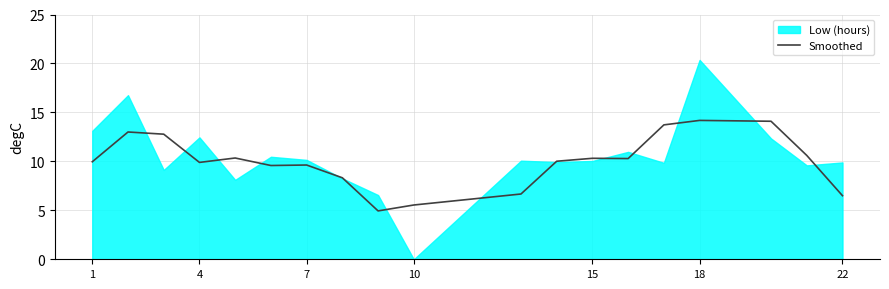

What is the highest value of the Smoothed series?

14.2